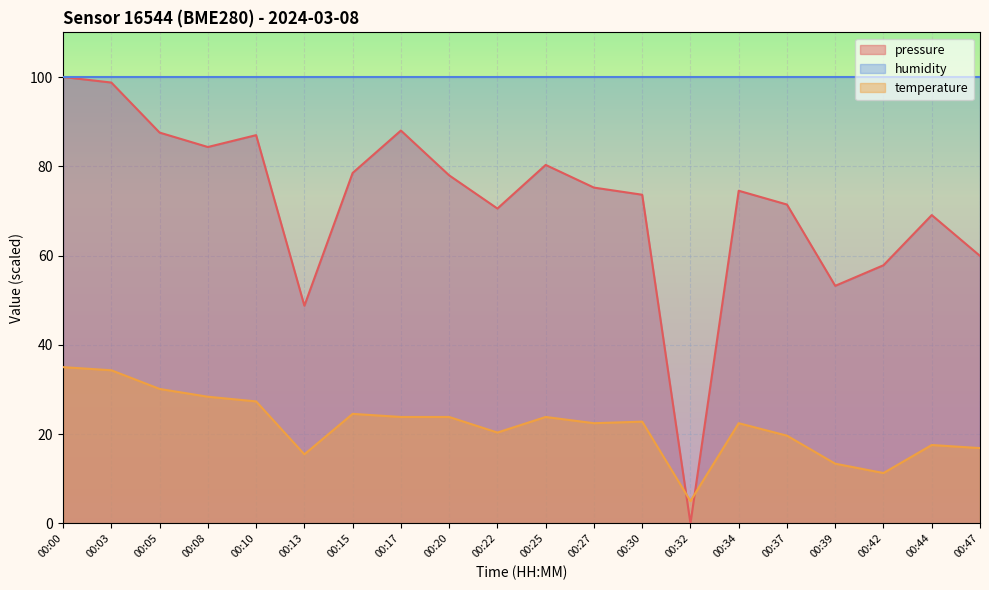

What is the average value of the pressure series?

71.8